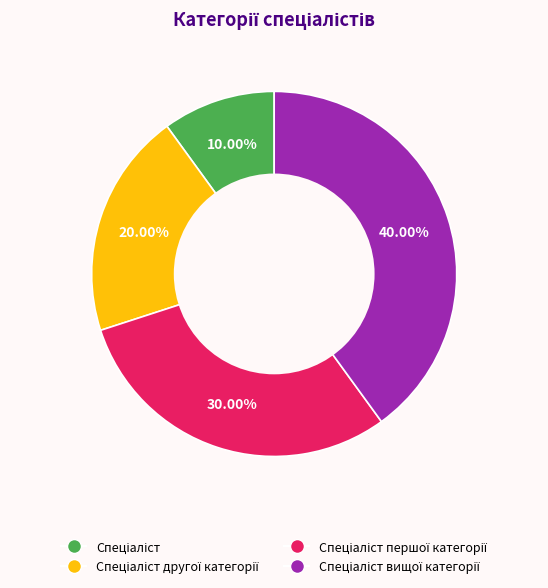

To the nearest percent, what is the difference between the largest and smallest slice percentages?

30%